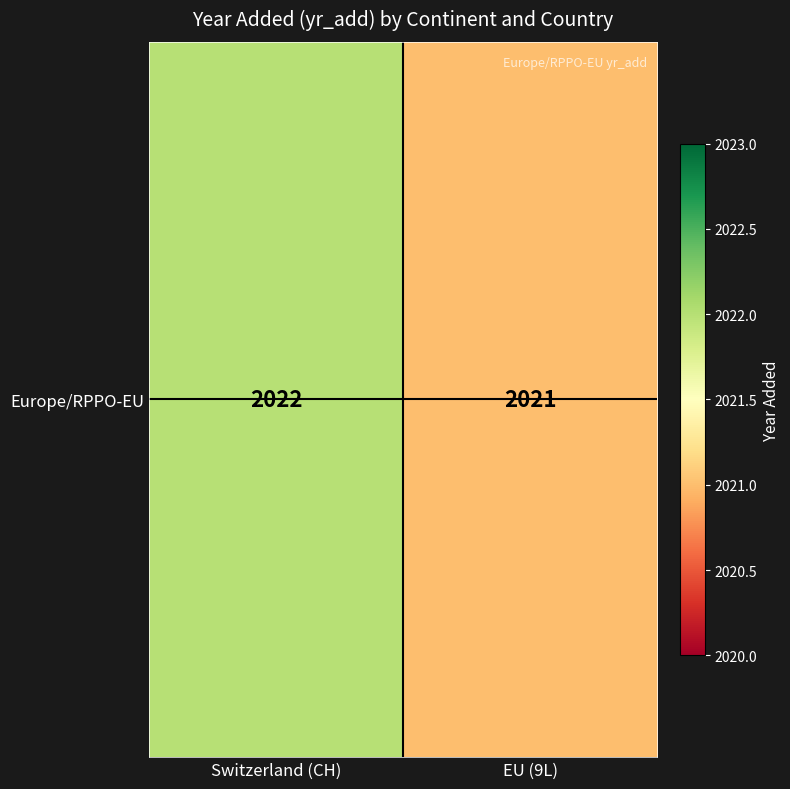

How many categories are shown in the chart?

2